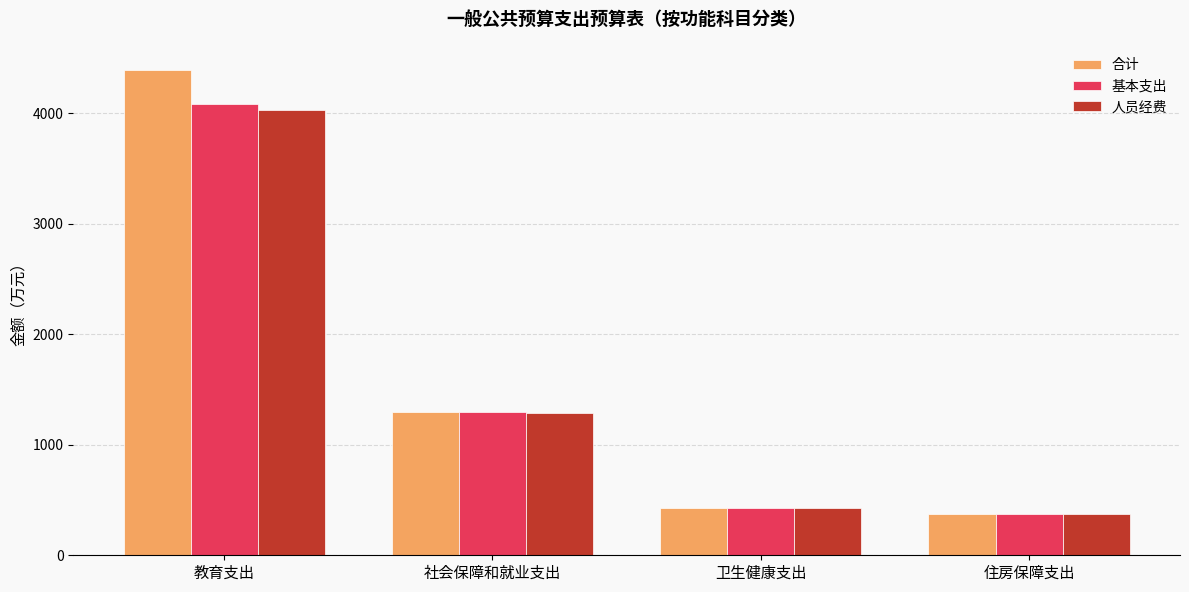

At how many categories does at least one series exceed 1316?

1